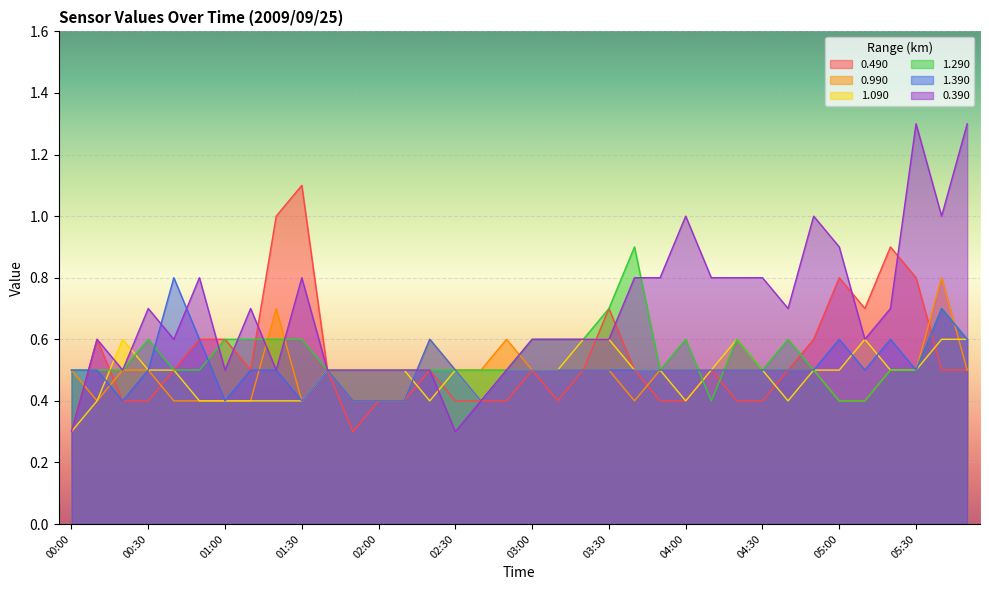

Reading left to right, extract all data points from this chart.

0.490: 00:00=0.3	00:10=0.6	00:20=0.4	00:30=0.4	00:40=0.5	00:50=0.6	01:00=0.6	01:10=0.5	01:20=1.0	01:30=1.1	01:40=0.5	01:50=0.3	02:00=0.4	02:10=0.4	02:20=0.5	02:30=0.4	02:40=0.4	02:50=0.4	03:00=0.5	03:10=0.4	03:20=0.5	03:30=0.7	03:40=0.5	03:50=0.4	04:00=0.4	04:10=0.5	04:20=0.4	04:30=0.4	04:40=0.5	04:50=0.6	05:00=0.8	05:10=0.7	05:20=0.9	05:30=0.8	05:40=0.5	05:50=0.5
0.990: 00:00=0.5	00:10=0.4	00:20=0.5	00:30=0.5	00:40=0.4	00:50=0.4	01:00=0.4	01:10=0.4	01:20=0.7	01:30=0.4	01:40=0.5	01:50=0.4	02:00=0.4	02:10=0.4	02:20=0.6	02:30=0.5	02:40=0.5	02:50=0.6	03:00=0.5	03:10=0.5	03:20=0.5	03:30=0.5	03:40=0.4	03:50=0.5	04:00=0.5	04:10=0.5	04:20=0.5	04:30=0.5	04:40=0.5	04:50=0.5	05:00=0.4	05:10=0.4	05:20=0.5	05:30=0.5	05:40=0.8	05:50=0.5
1.090: 00:00=0.3	00:10=0.4	00:20=0.6	00:30=0.5	00:40=0.5	00:50=0.4	01:00=0.4	01:10=0.4	01:20=0.4	01:30=0.4	01:40=0.5	01:50=0.5	02:00=0.5	02:10=0.5	02:20=0.4	02:30=0.5	02:40=0.4	02:50=0.5	03:00=0.5	03:10=0.5	03:20=0.6	03:30=0.6	03:40=0.5	03:50=0.5	04:00=0.4	04:10=0.5	04:20=0.6	04:30=0.5	04:40=0.4	04:50=0.5	05:00=0.5	05:10=0.6	05:20=0.5	05:30=0.5	05:40=0.6	05:50=0.6
1.290: 00:00=0.5	00:10=0.5	00:20=0.5	00:30=0.6	00:40=0.5	00:50=0.5	01:00=0.6	01:10=0.6	01:20=0.6	01:30=0.6	01:40=0.5	01:50=0.5	02:00=0.5	02:10=0.5	02:20=0.5	02:30=0.5	02:40=0.5	02:50=0.5	03:00=0.6	03:10=0.6	03:20=0.6	03:30=0.7	03:40=0.9	03:50=0.5	04:00=0.6	04:10=0.4	04:20=0.6	04:30=0.5	04:40=0.6	04:50=0.5	05:00=0.4	05:10=0.4	05:20=0.5	05:30=0.5	05:40=0.7	05:50=0.6
1.390: 00:00=0.5	00:10=0.5	00:20=0.4	00:30=0.5	00:40=0.8	00:50=0.6	01:00=0.4	01:10=0.5	01:20=0.5	01:30=0.4	01:40=0.5	01:50=0.4	02:00=0.4	02:10=0.4	02:20=0.6	02:30=0.5	02:40=0.4	02:50=0.5	03:00=0.5	03:10=0.5	03:20=0.5	03:30=0.5	03:40=0.5	03:50=0.5	04:00=0.5	04:10=0.5	04:20=0.5	04:30=0.5	04:40=0.5	04:50=0.5	05:00=0.6	05:10=0.5	05:20=0.6	05:30=0.5	05:40=0.7	05:50=0.6
0.390: 00:00=0.3	00:10=0.6	00:20=0.5	00:30=0.7	00:40=0.6	00:50=0.8	01:00=0.5	01:10=0.7	01:20=0.5	01:30=0.8	01:40=0.5	01:50=0.5	02:00=0.5	02:10=0.5	02:20=0.5	02:30=0.3	02:40=0.4	02:50=0.5	03:00=0.6	03:10=0.6	03:20=0.6	03:30=0.6	03:40=0.8	03:50=0.8	04:00=1.0	04:10=0.8	04:20=0.8	04:30=0.8	04:40=0.7	04:50=1.0	05:00=0.9	05:10=0.6	05:20=0.7	05:30=1.3	05:40=1.0	05:50=1.3